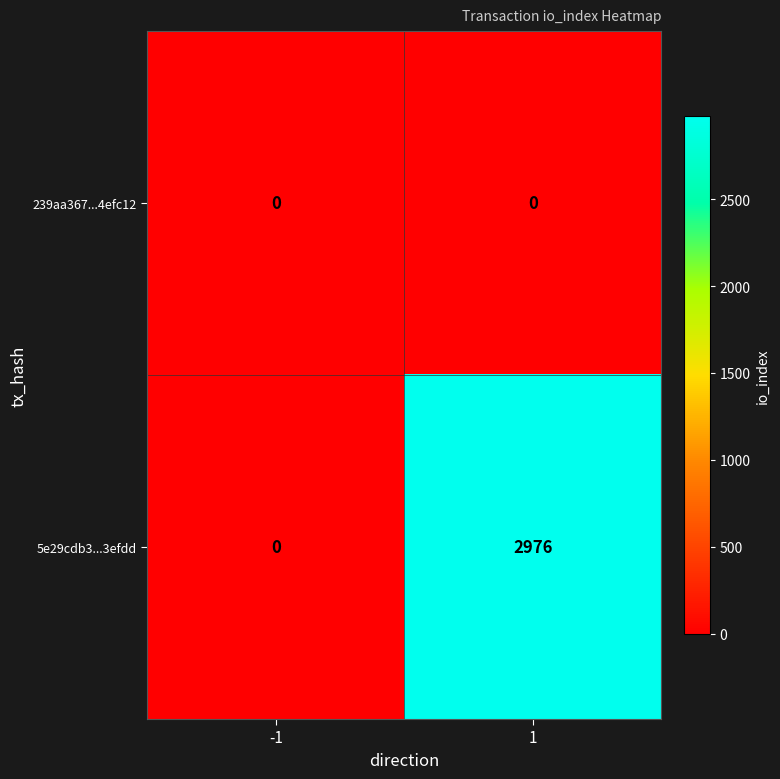

Between -1 and 1, which series saw the biggest shift?

5e29cdb3...3efdd